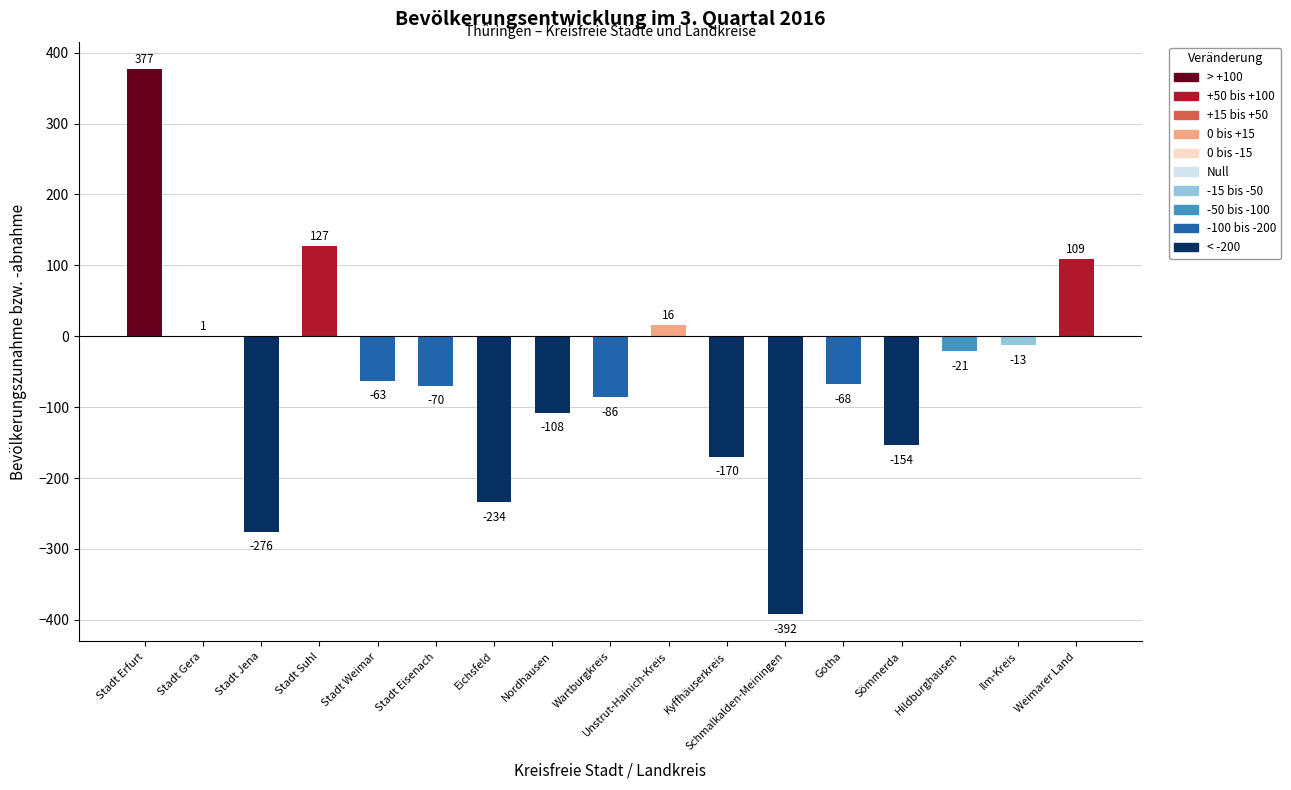

What is the maximum value shown in the chart?

377